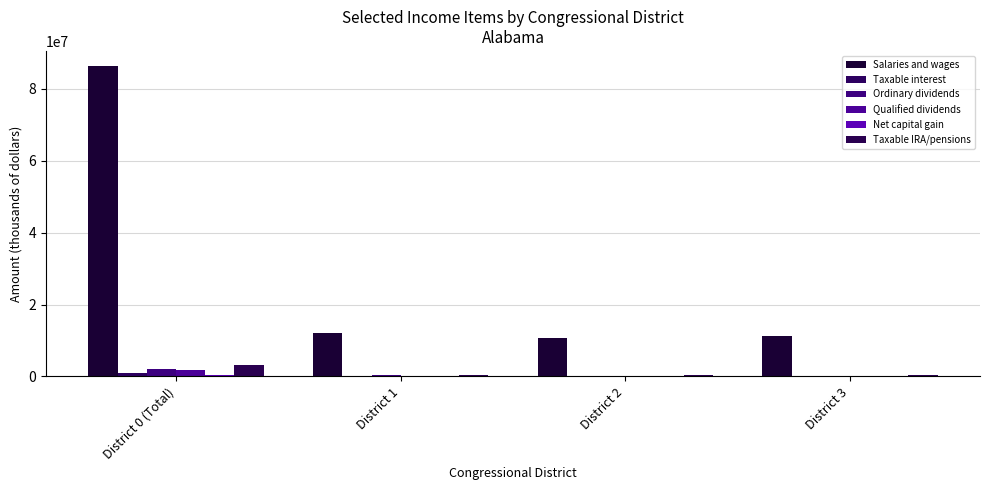

What is the label of the 2nd bar from the left?

District 1